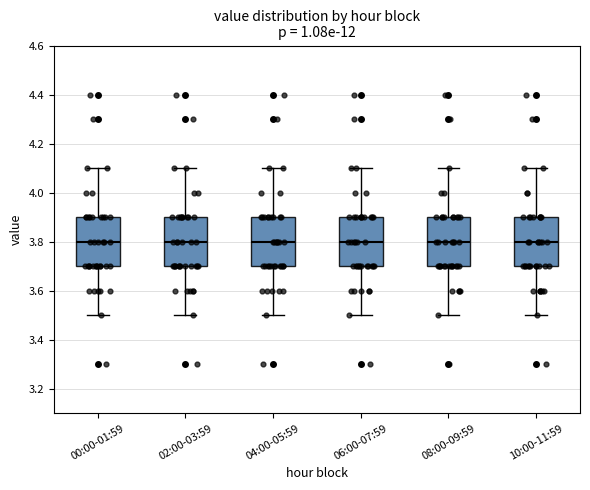

Reading left to right, transcribe this box plot: for each box, give where its median line is, the range the box spans, and where its two whiskers end, as read against the y-axis. The values are not printed on the chart, so give them approximately, as read against the axis.

00:00-01:59: median 3.8, box 3.7 to 3.9, whiskers 3.5 to 4.1
02:00-03:59: median 3.8, box 3.7 to 3.9, whiskers 3.5 to 4.1
04:00-05:59: median 3.8, box 3.7 to 3.9, whiskers 3.5 to 4.1
06:00-07:59: median 3.8, box 3.7 to 3.9, whiskers 3.5 to 4.1
08:00-09:59: median 3.8, box 3.7 to 3.9, whiskers 3.5 to 4.1
10:00-11:59: median 3.8, box 3.7 to 3.9, whiskers 3.5 to 4.1